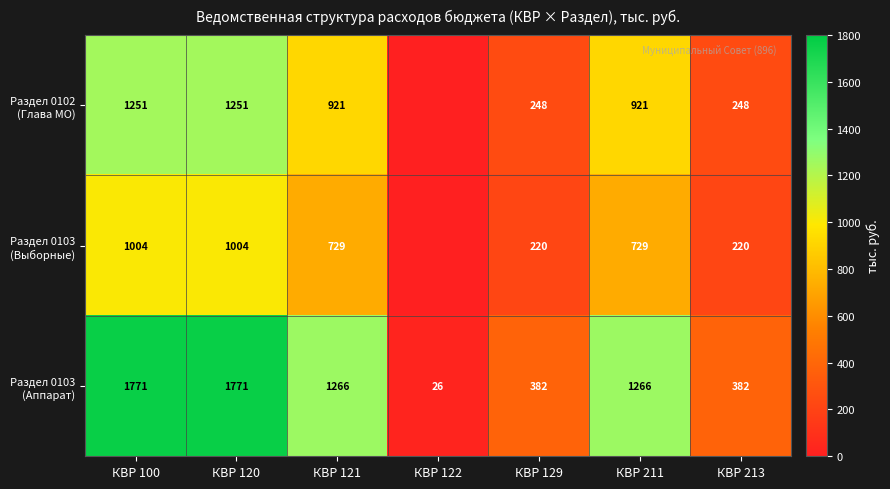

What is the spread (max minus min) of values at КВР 211?

537